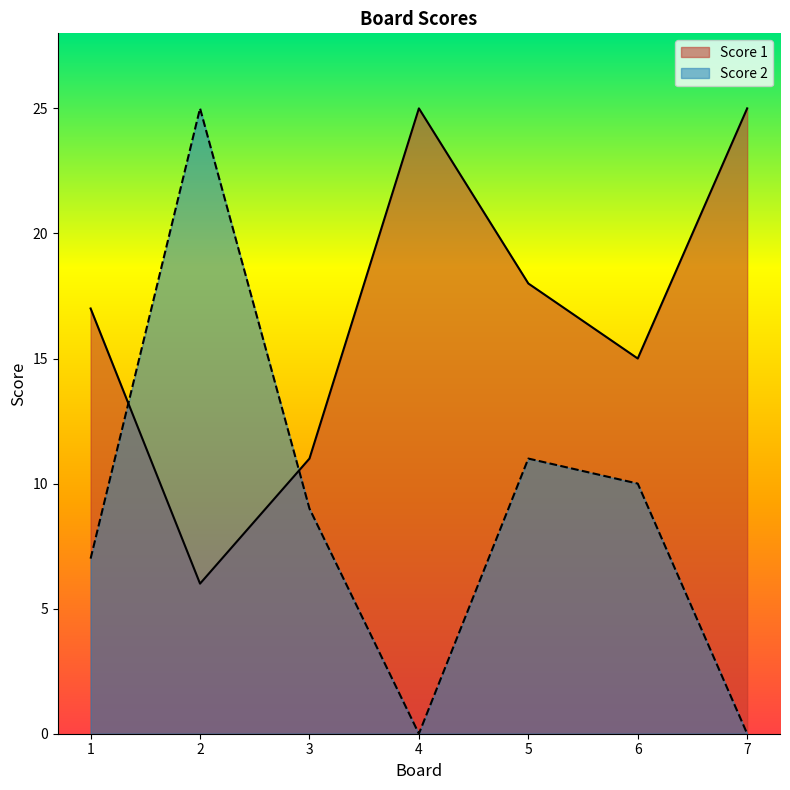

What is the average value of the Score 1 series?

17